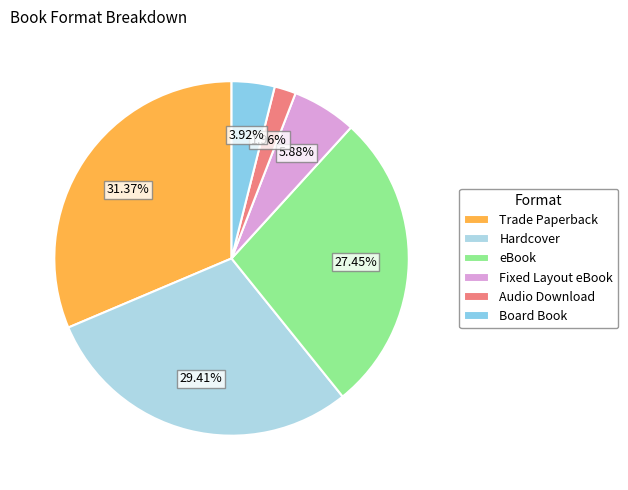

Is it true that Hardcover is 42% of the pie?

False